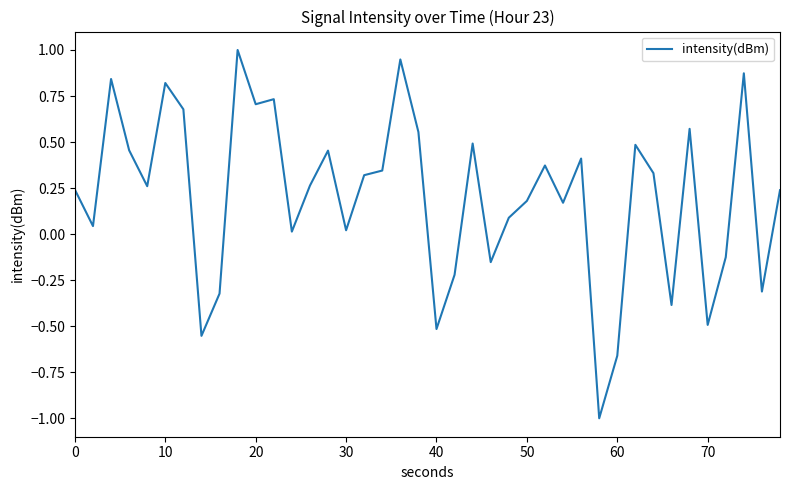

What is the smallest value displayed?

-1.0